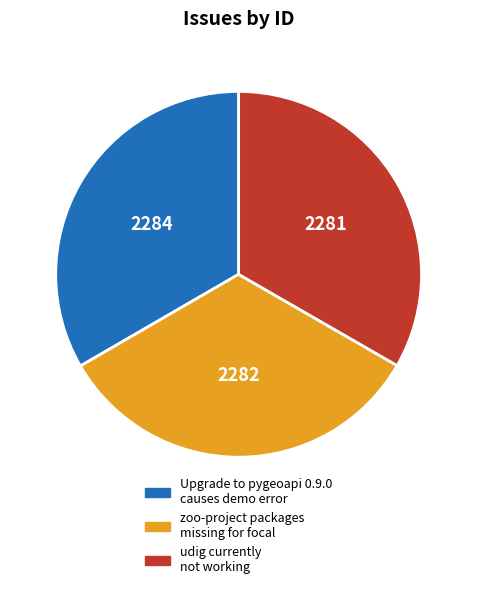

Is there a majority slice in this chart?

No